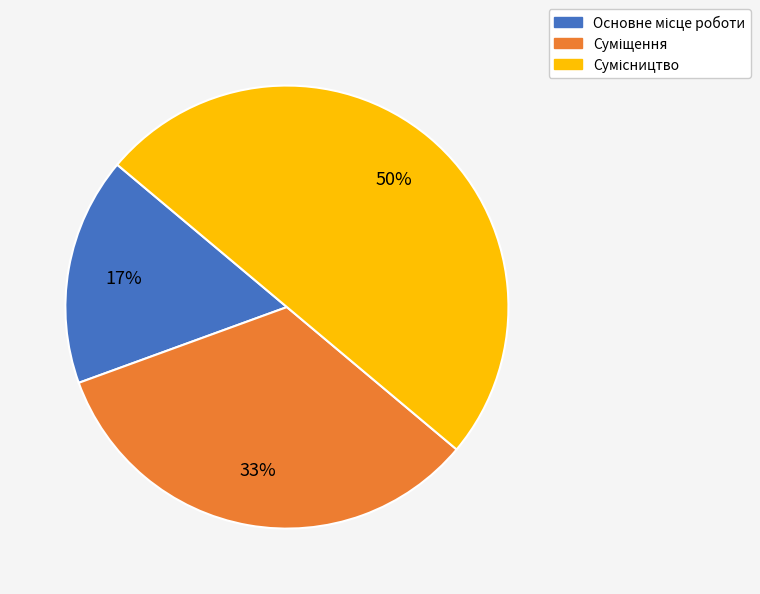

How many segments does this pie chart have?

3